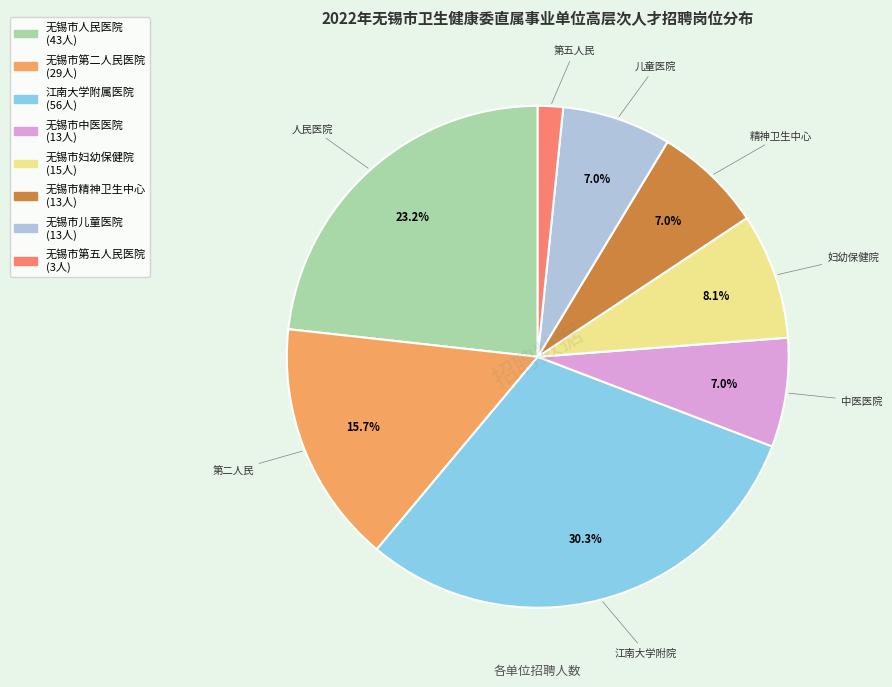

Is the sum of 无锡市儿童医院 and 无锡市第五人民医院 greater than half?

No